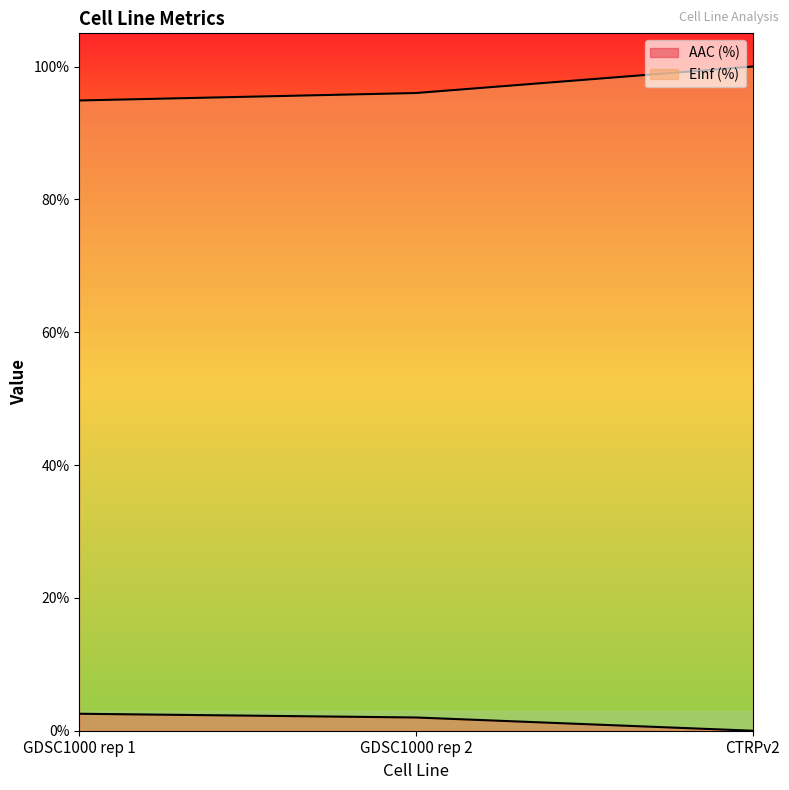

At how many categories does at least one series exceed 93?

3